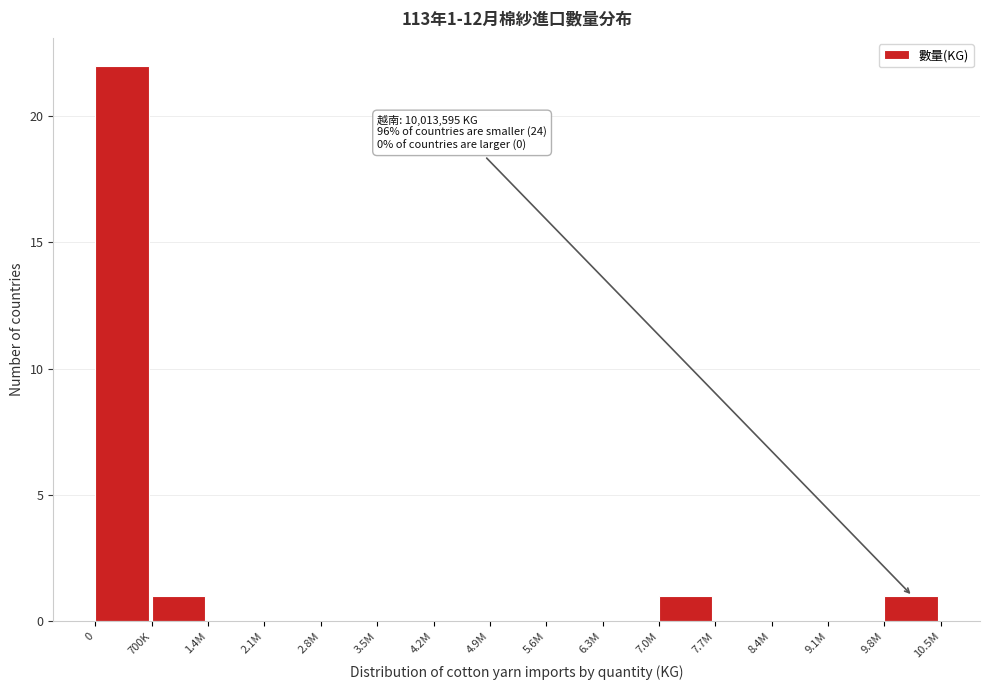

Reading left to right, extract all data points from this chart.

0=22	700K=1	1.4M=0	2.1M=0	2.8M=0	3.5M=0	4.2M=0	4.9M=0	5.6M=0	6.3M=0	7.0M=1	7.7M=0	8.4M=0	9.1M=0	9.8M=1